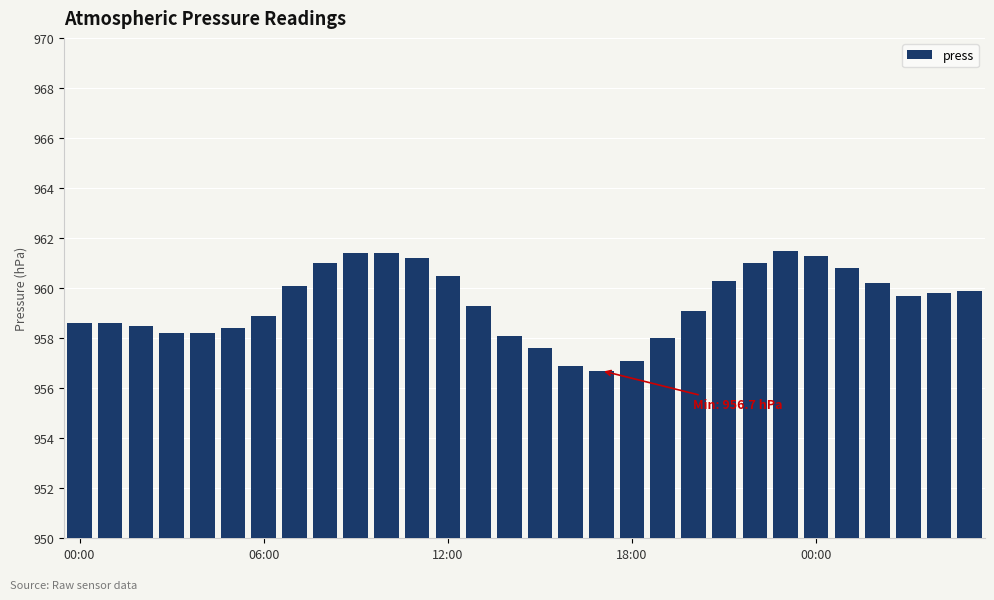

What is the average value?

959.4